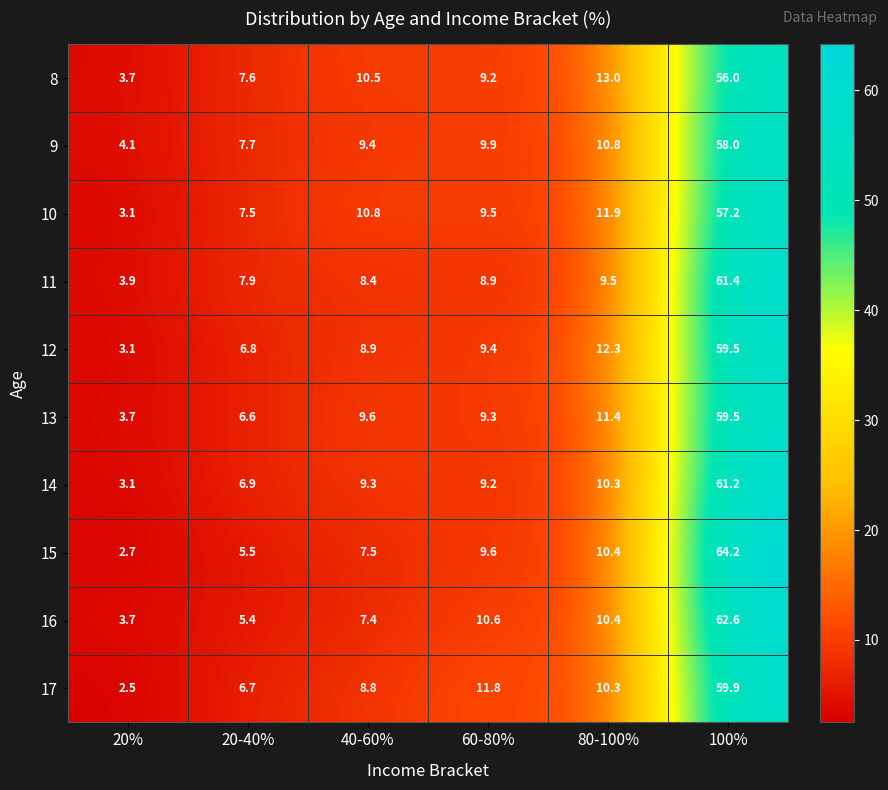

What is the sum of all 9 values?

99.9